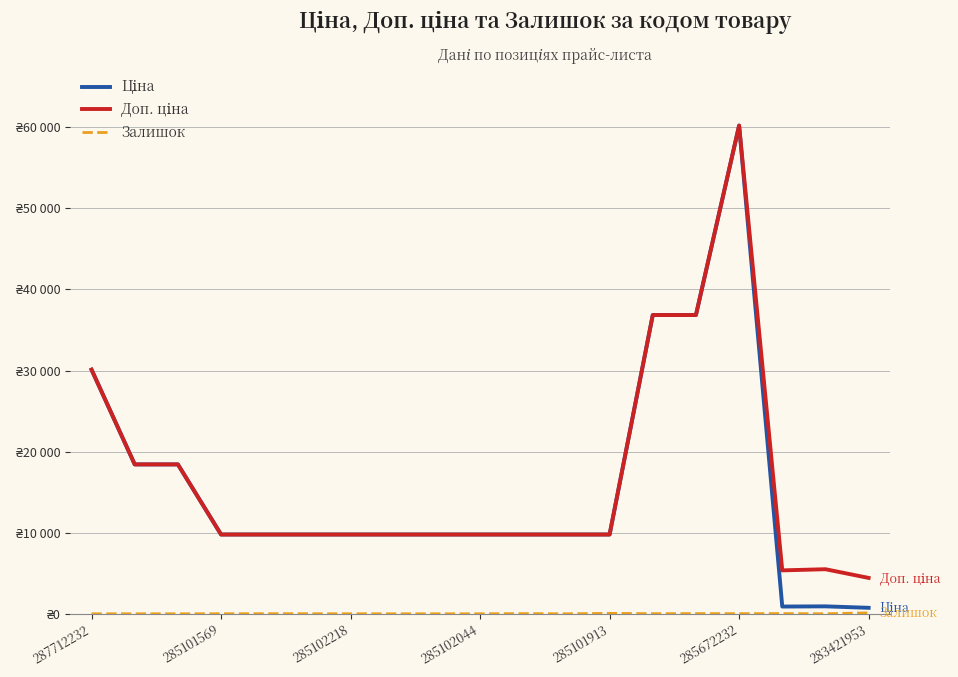

Does the chart have visible grid lines?

Yes